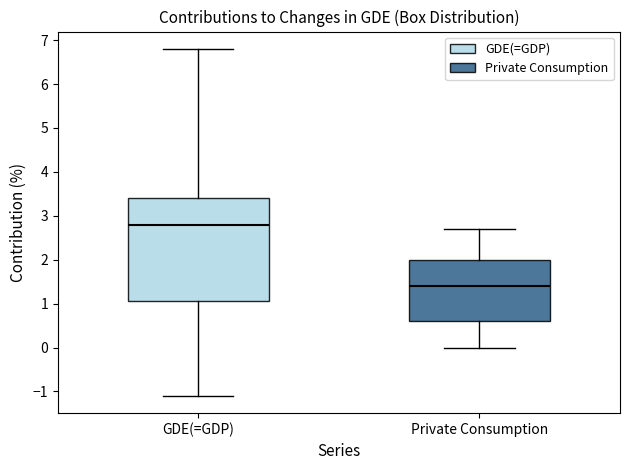

Comparing the boxes themselves (not the whiskers), which one is the tallest?

GDE(=GDP)